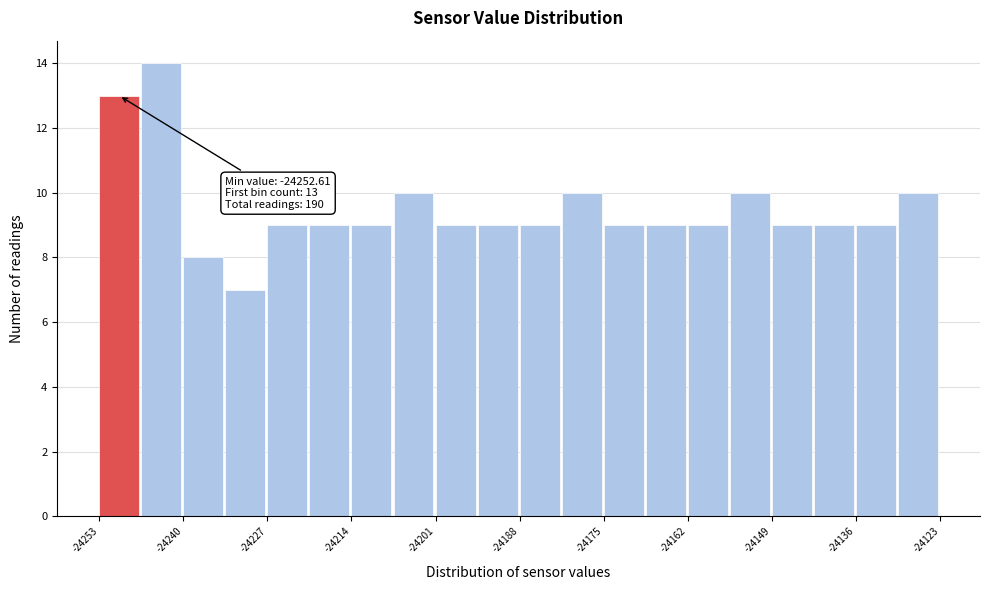

Read against the x-axis, roughly where is the centre of the tallest bar?

-24244